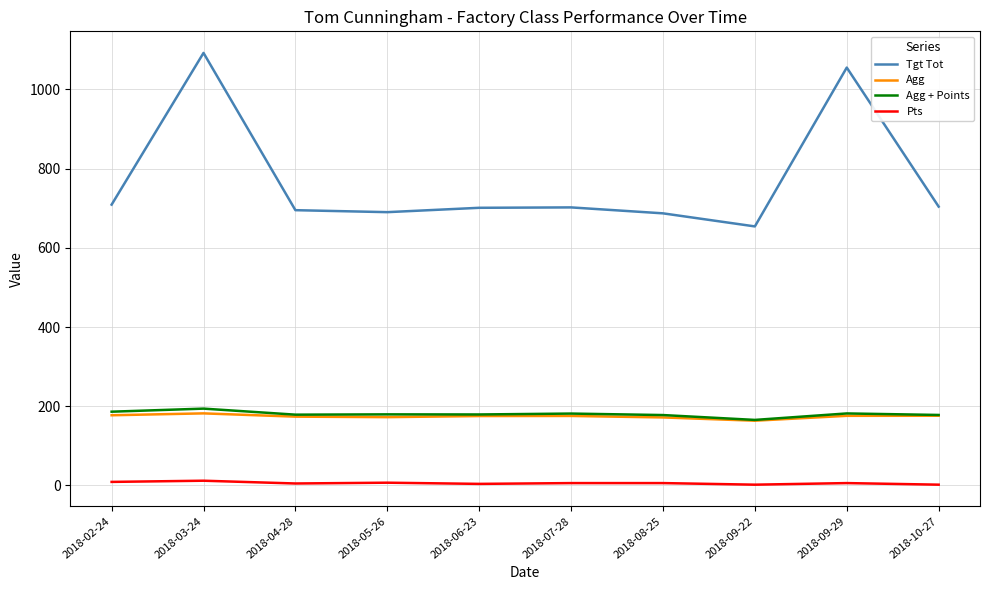

Which series has the largest range (max minus min)?

Tgt Tot